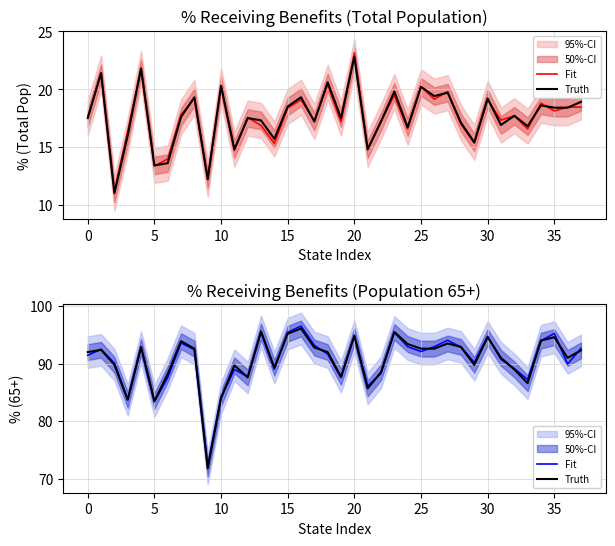

What is the label of the 25th point from the left?

24